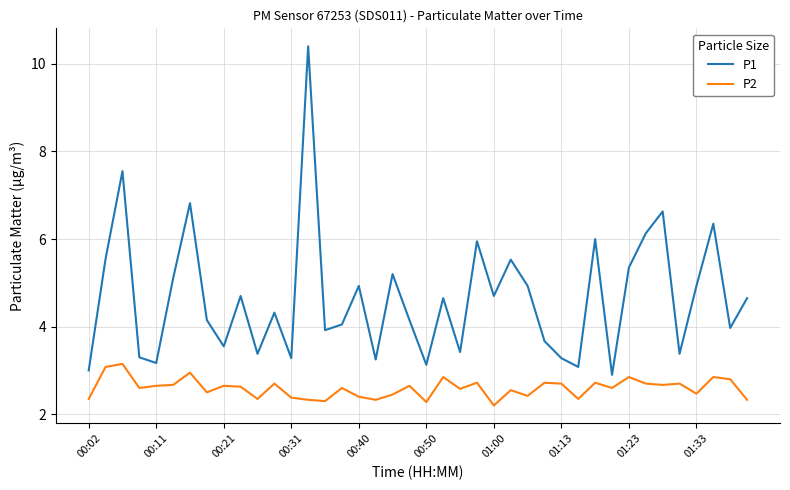

List the series in order of their overall mean, highest first.

P1, P2